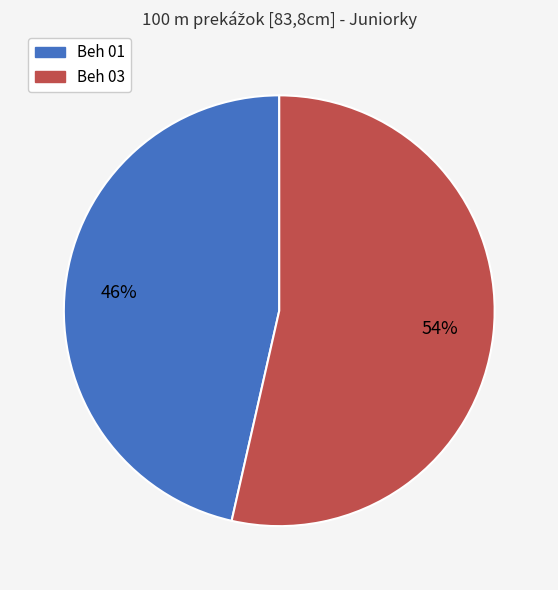

The Beh 01 slice represents 46% of the pie. True or false?

True